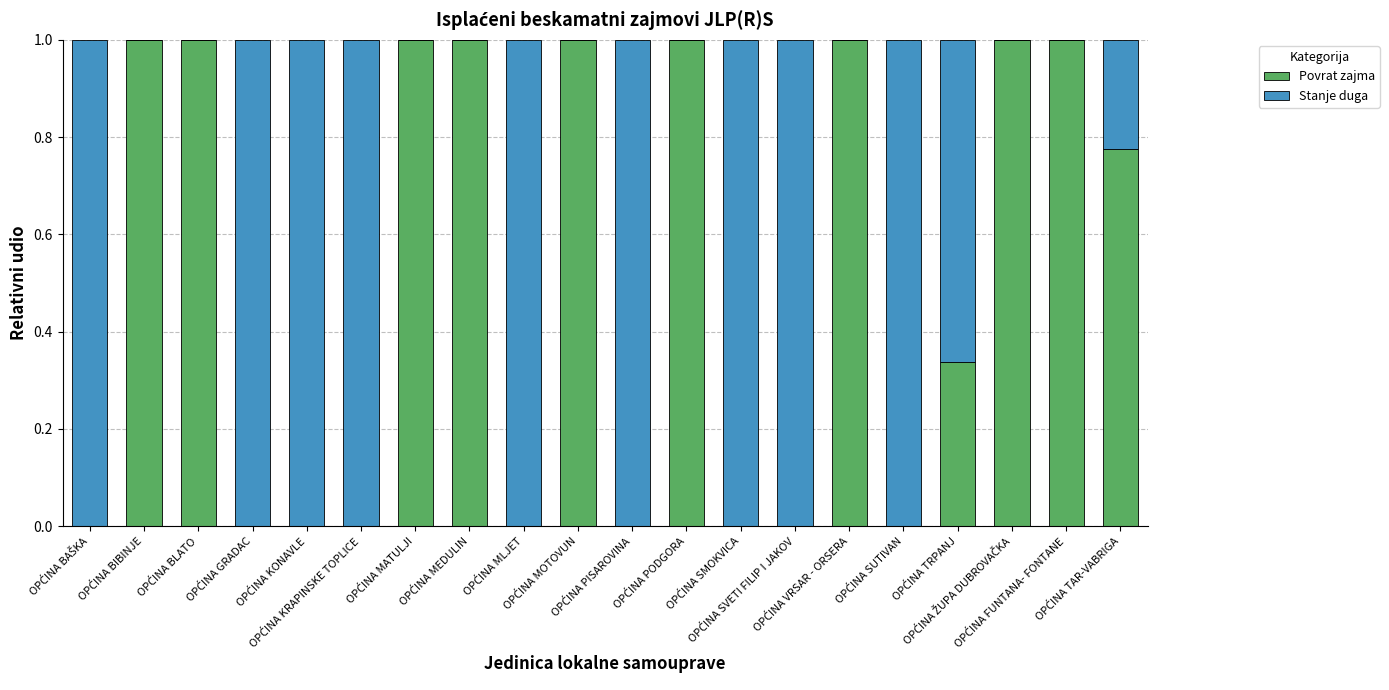

What are all the series names shown in the legend?

Povrat zajma, Stanje duga